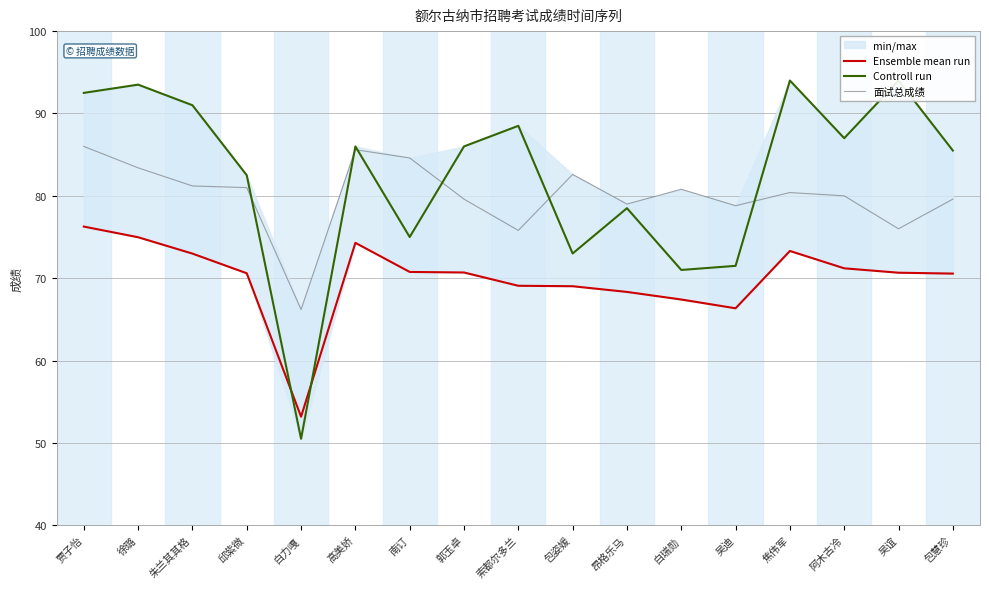

What is the sum of the 面试总成绩 values at 昂格乐马 and 阿木古冷?

159.0